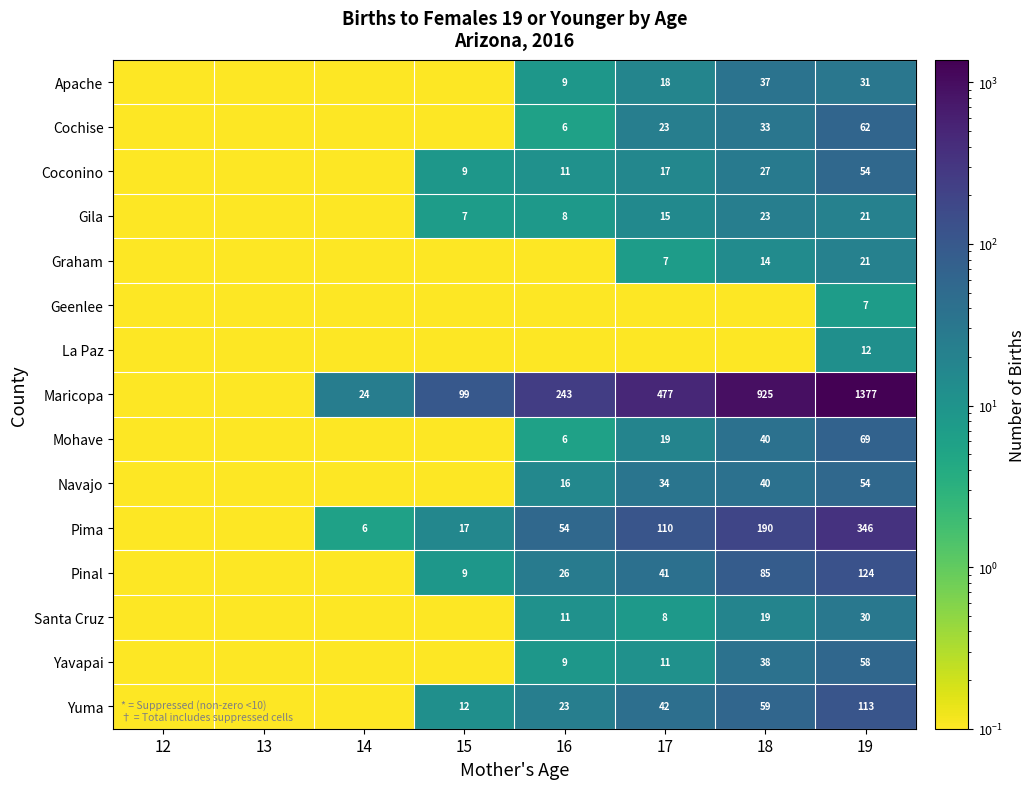

Read the Maricopa value at 19.

1377.0